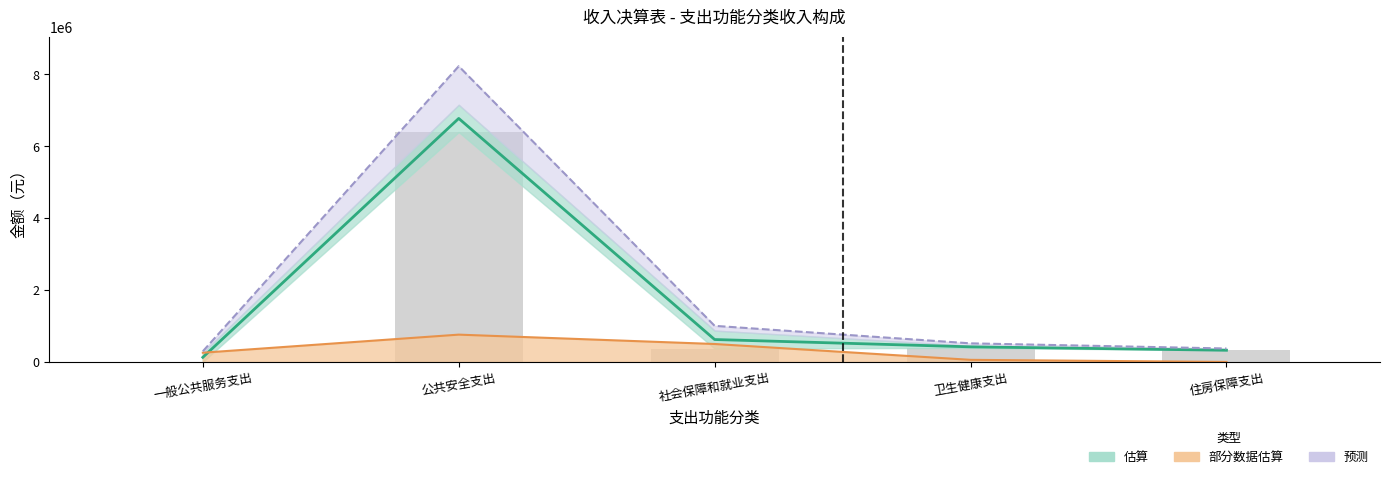

Which series has the widest spread of values?

预测上限